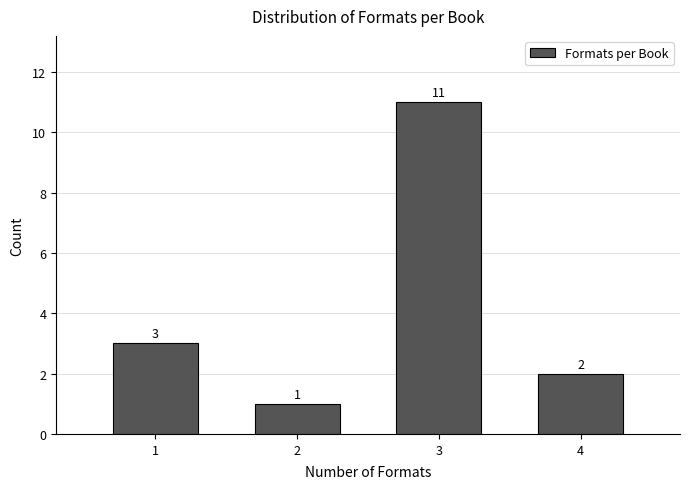

Reading left to right, list every bar in this chart as the range it spans on the x-axis followed by its height.

0.5 to 1.5: 3
1.5 to 2.5: 1
2.5 to 3.5: 11
3.5 to 4.5: 2